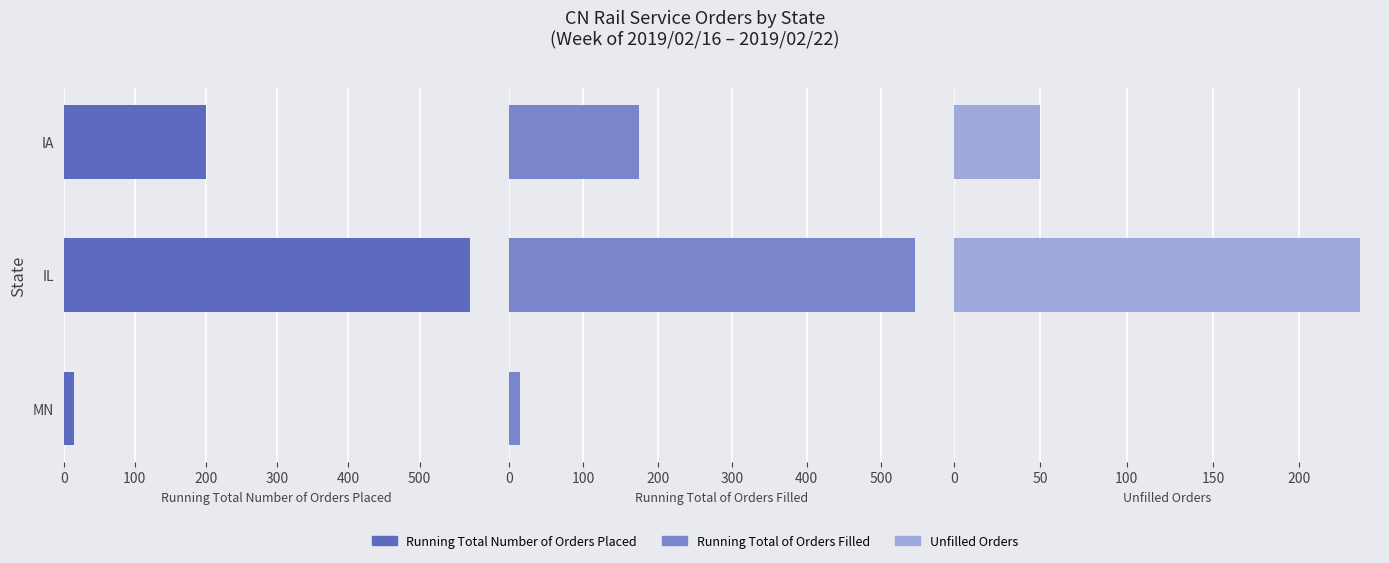

What is the value of the Running Total Number of Orders Placed bar at the 2nd from the left?

570